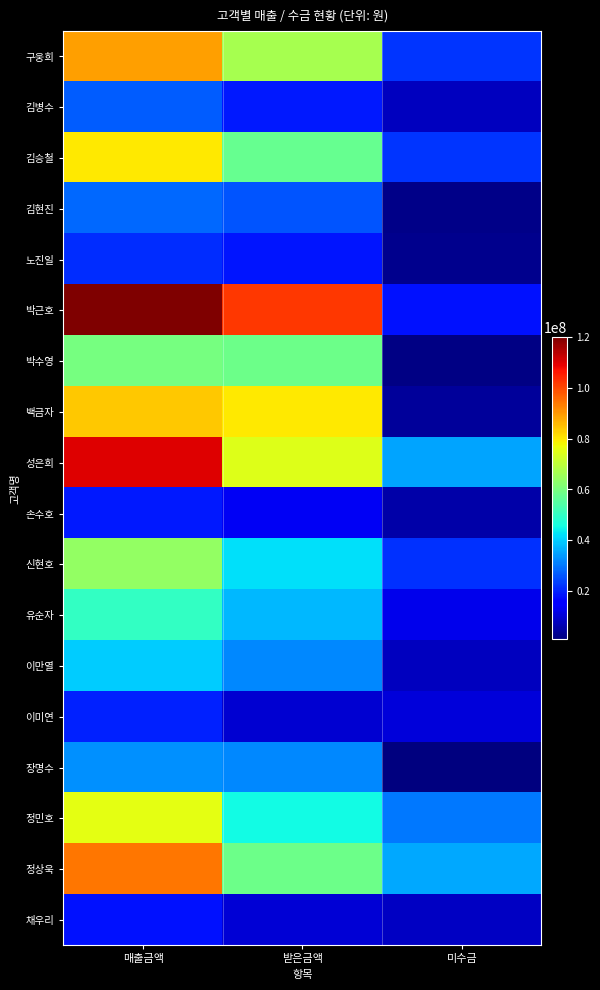

What is the smallest value displayed?

990000